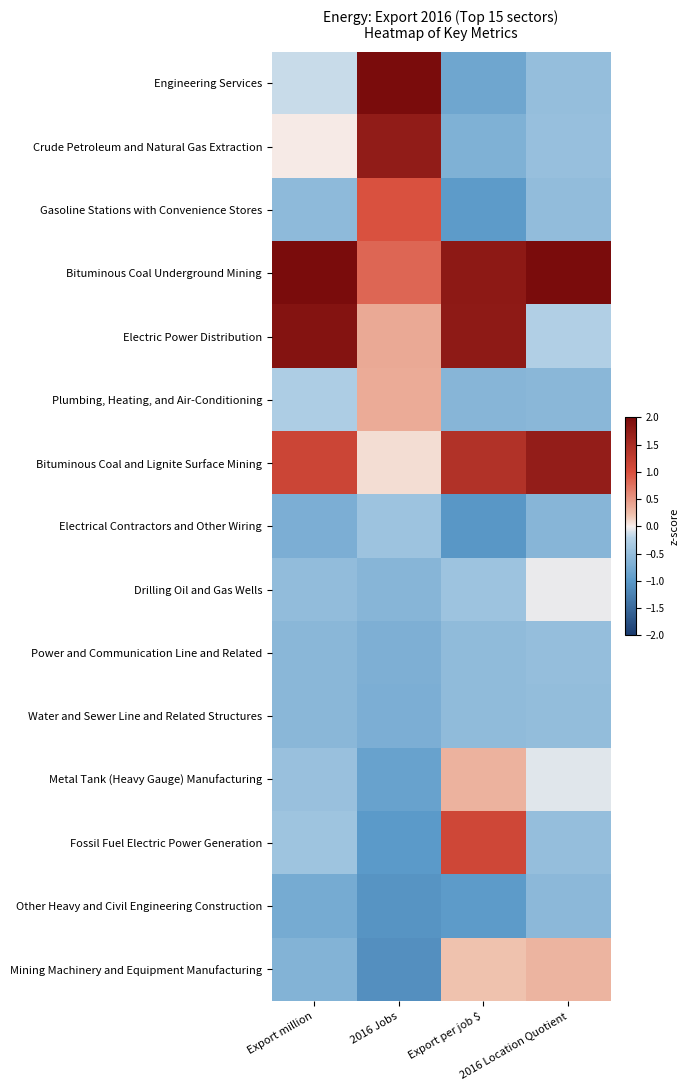

Which series has the largest total across all categories?

Bituminous Coal Underground Mining